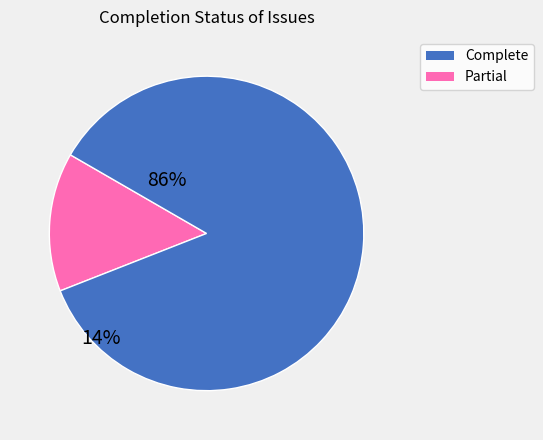

Is there a majority slice in this chart?

Yes